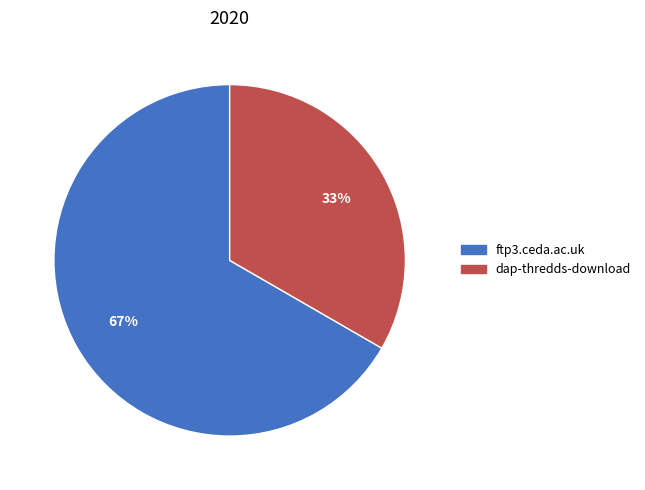

Which has a higher value, dap-thredds-download or ftp3.ceda.ac.uk?

ftp3.ceda.ac.uk